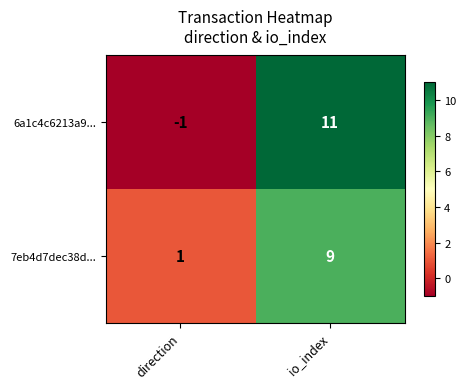

What is the difference between the maximum and minimum values in the 6a1c4c6213a9... series?

12